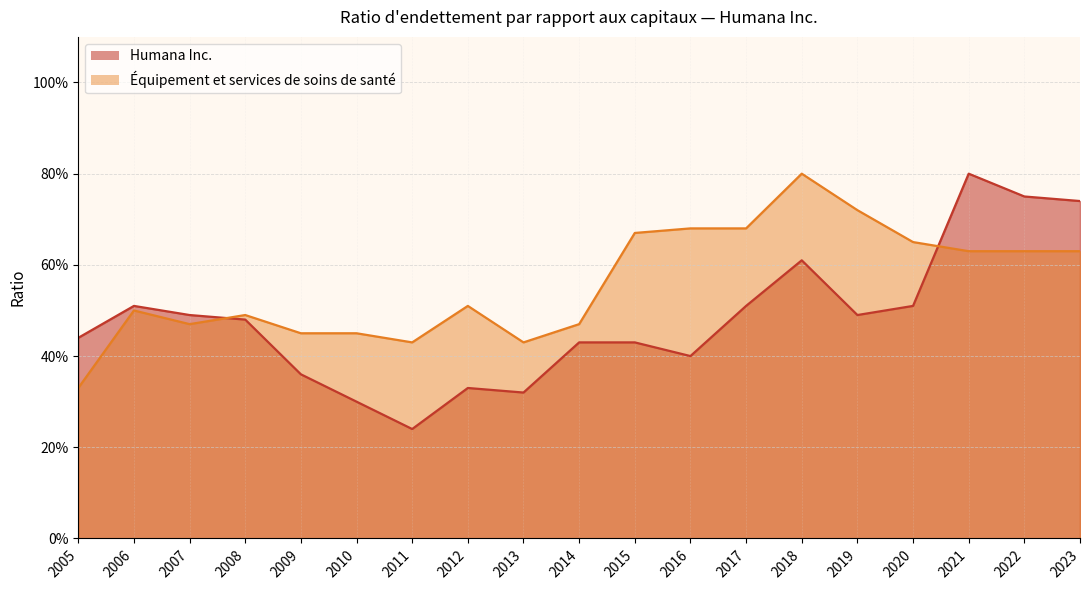

At which label does Équipement et services de soins de santé reach its minimum?

2005